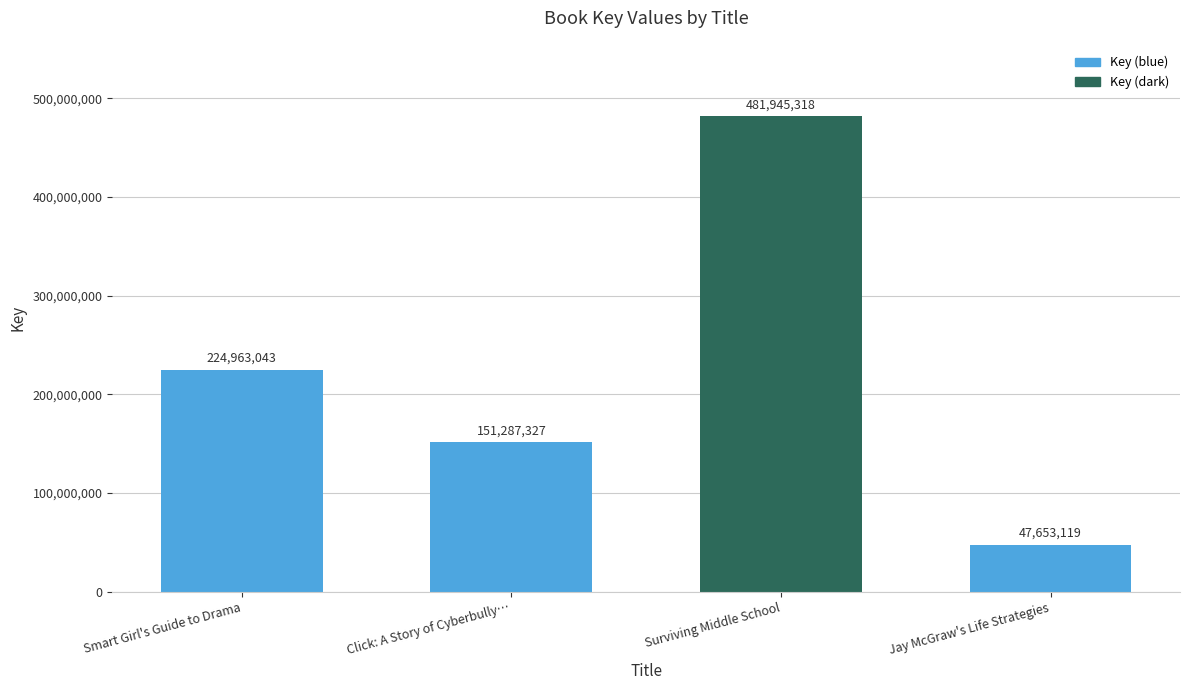

How many values are between 151287327 and 481945318?

3